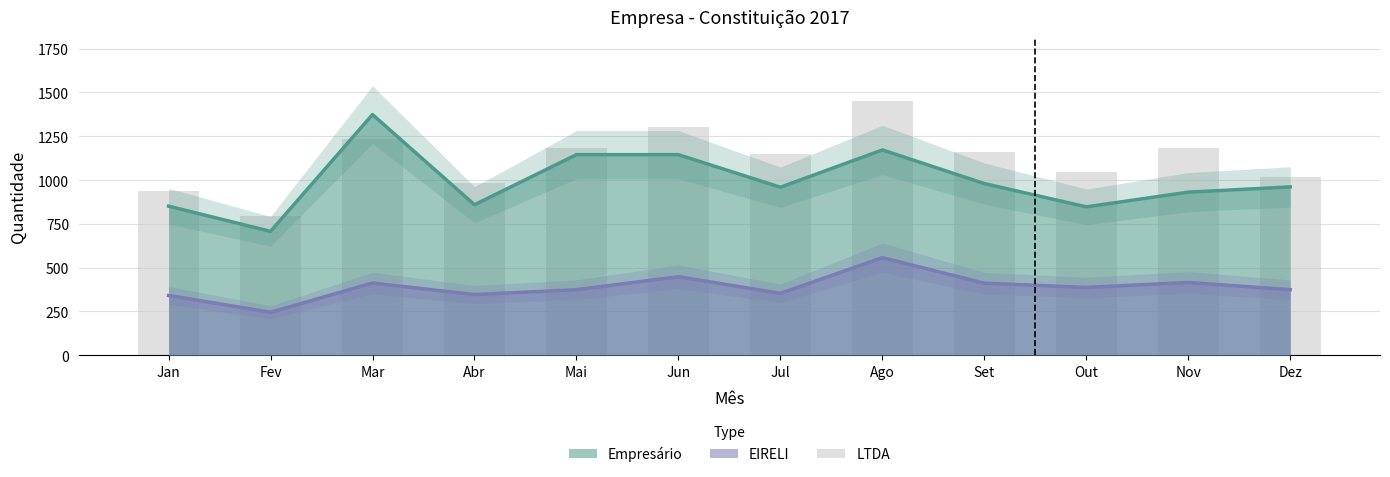

Which category has the lowest value across all series?

Fev